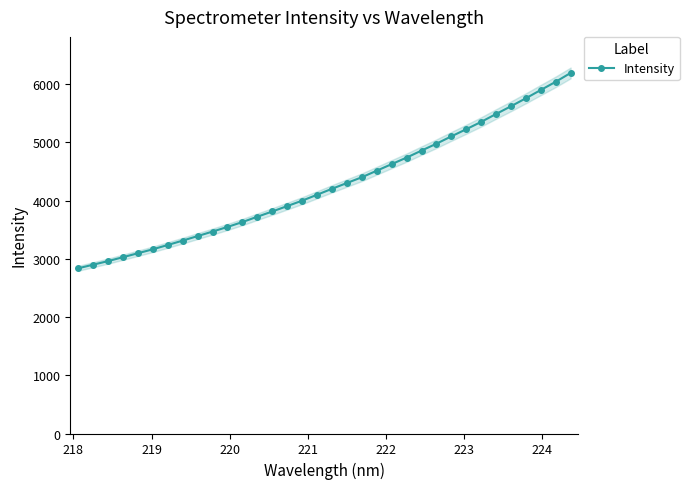

Does the chart have visible grid lines?

No